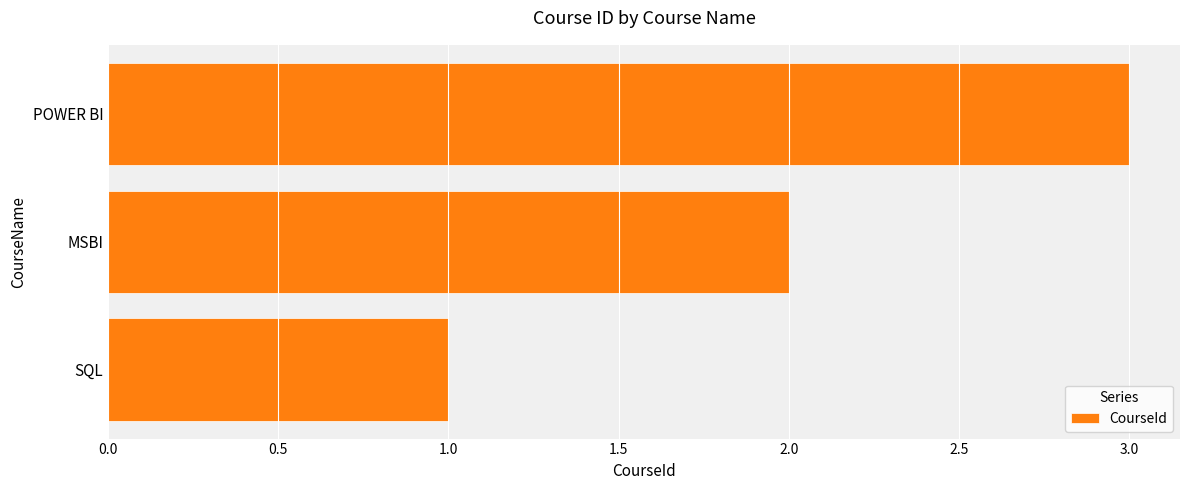

Read the value at POWER BI.

3